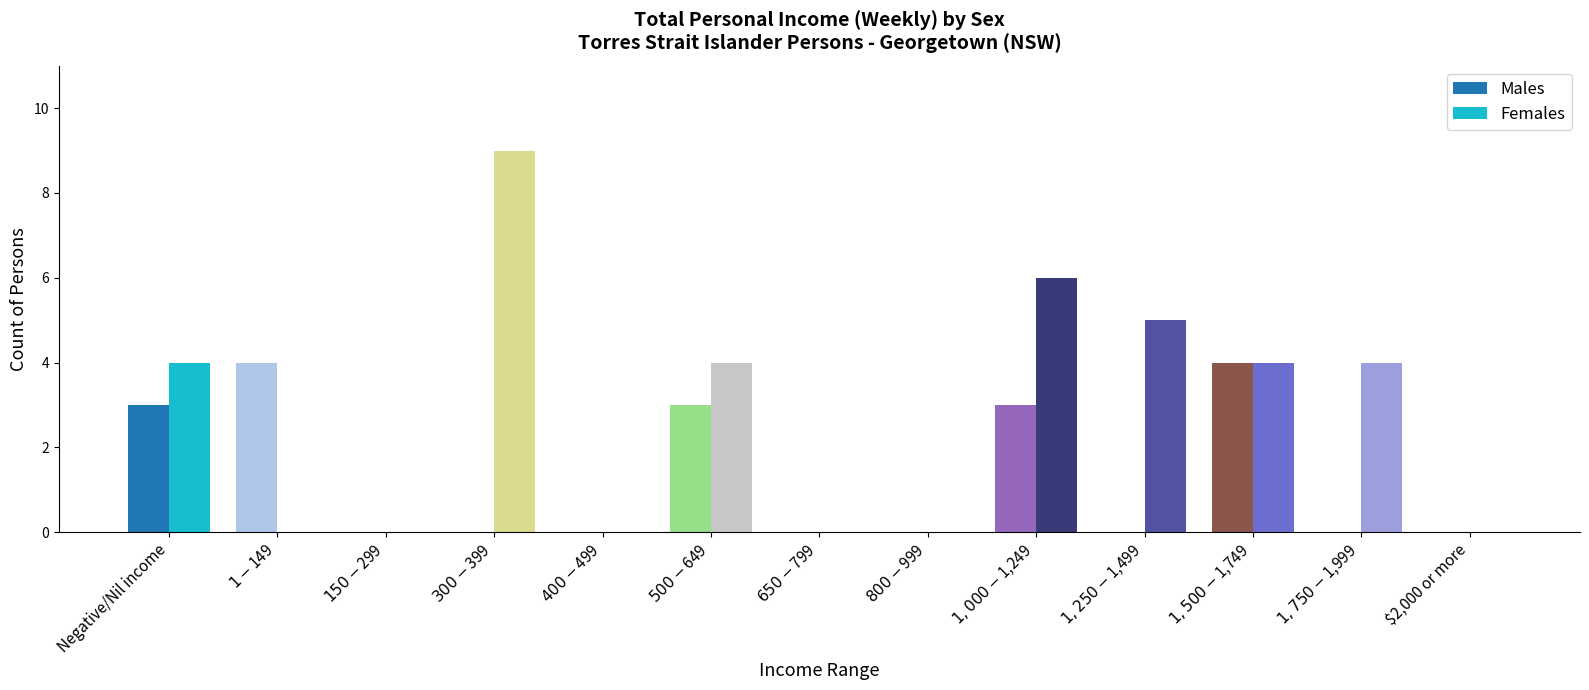

At which category does the chart reach its peak across all series?

$300-$399